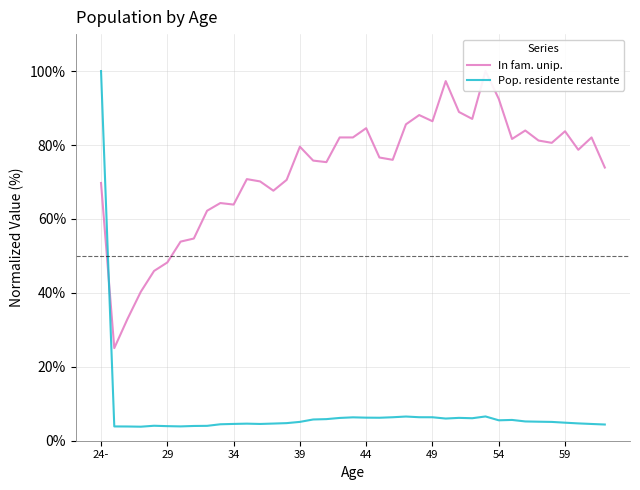

Which category has the highest value in the Pop. residente restante series?

24-